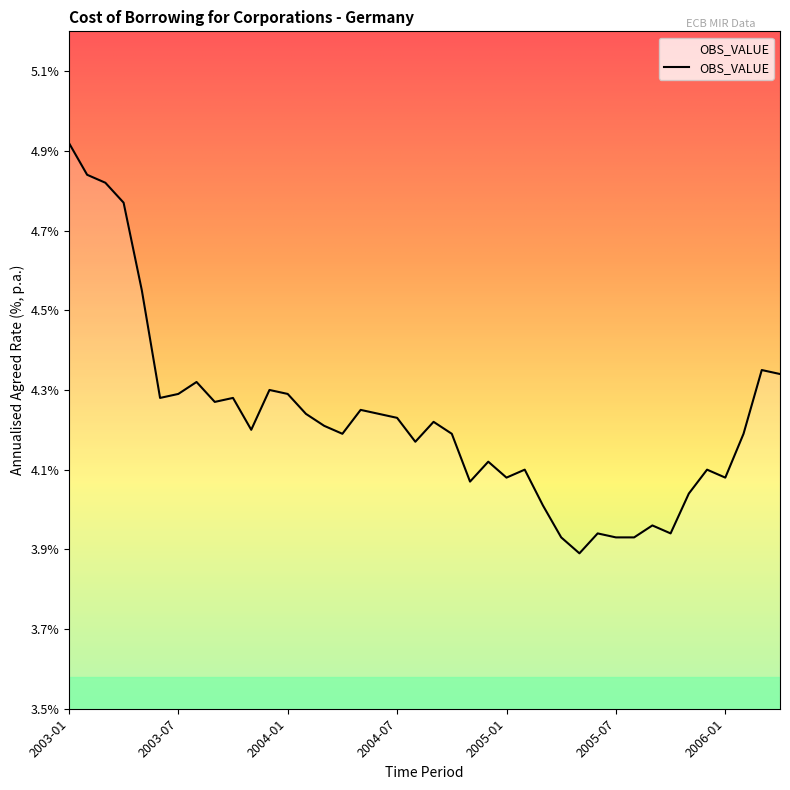

What is the difference between the maximum and minimum values?

1.0